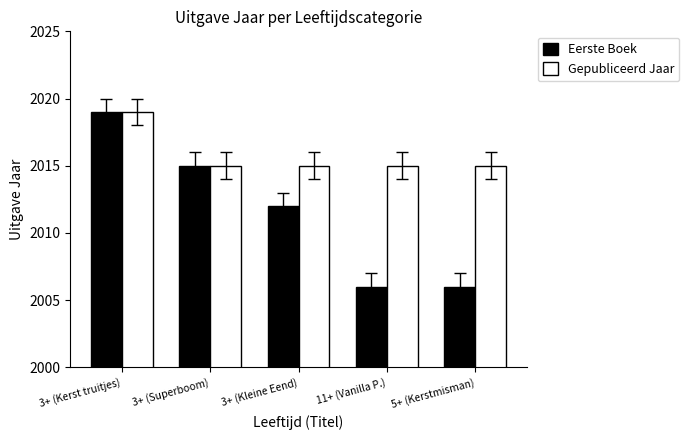

Rank the series by their average value, from highest to lowest.

Gepubliceerd Jaar, Eerste Boek